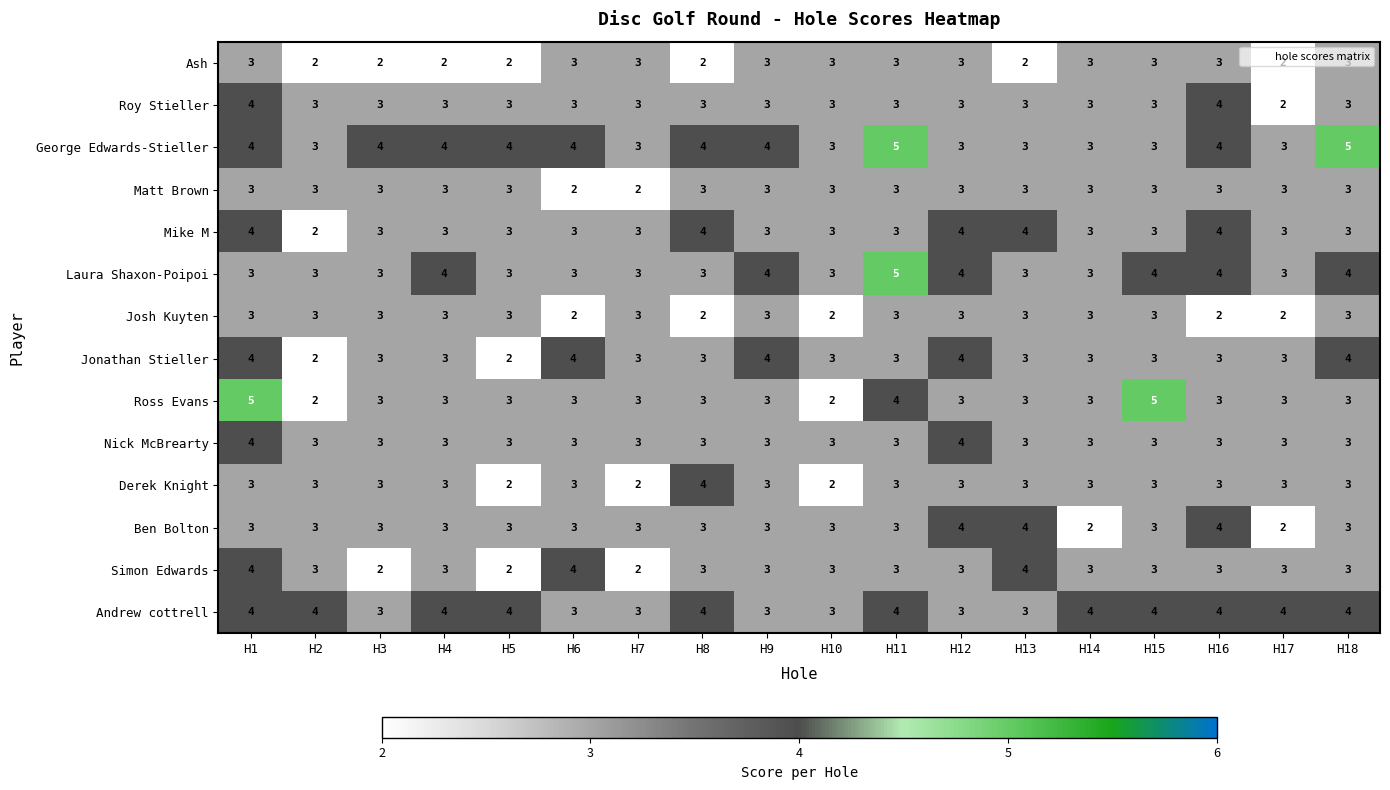

How many categories are shown in the chart?

18